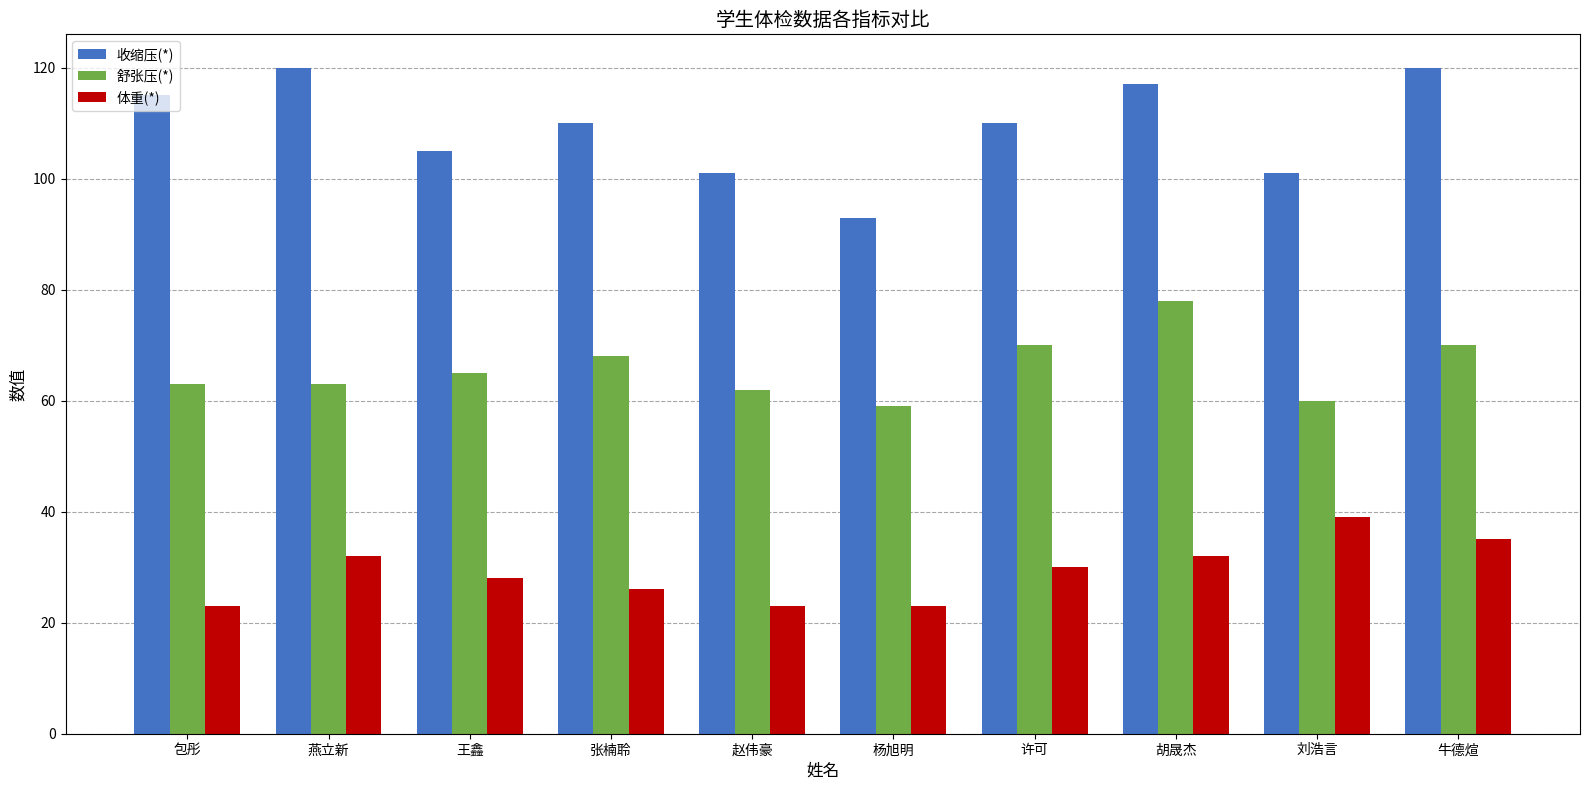

Rank the series at 许可 from lowest to highest value.

体重(*), 舒张压(*), 收缩压(*)